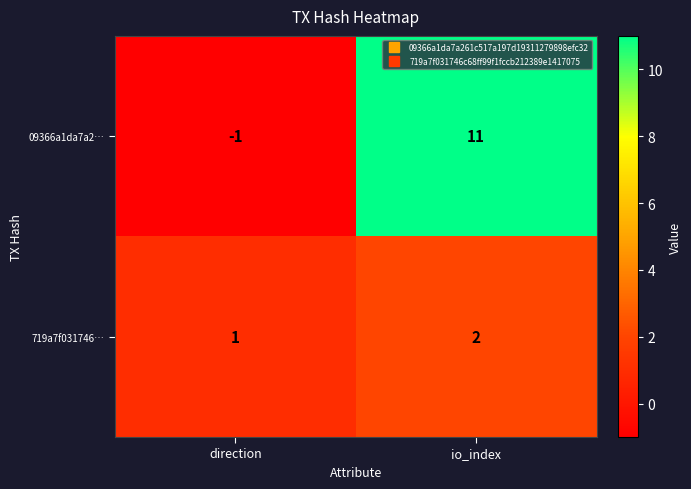

What is the difference between the maximum and minimum values in the 09366a1da7a2… series?

12